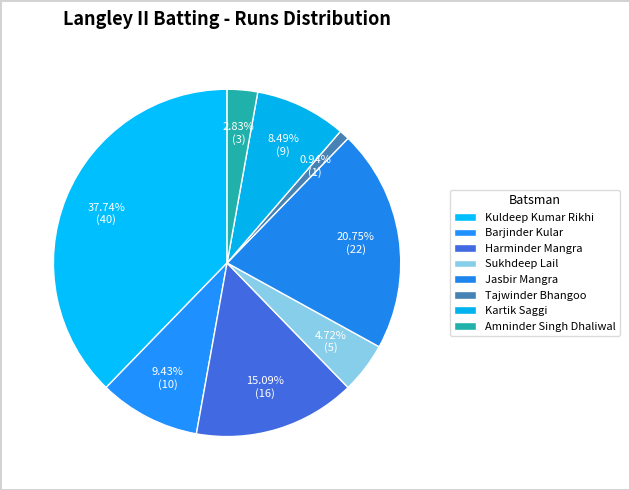

Count the number of slices in the pie.

8